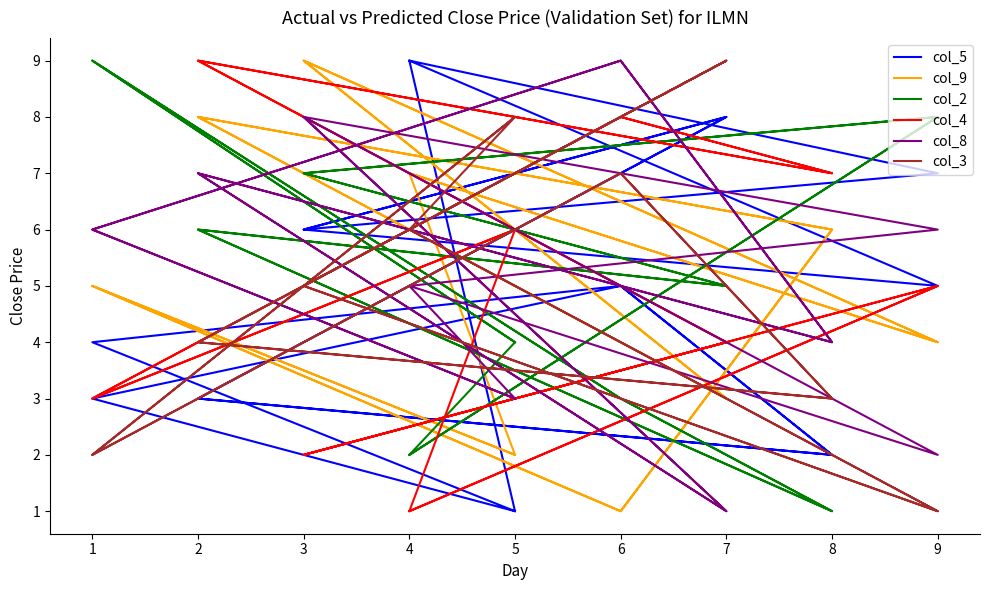

What is the greatest value displayed?

9